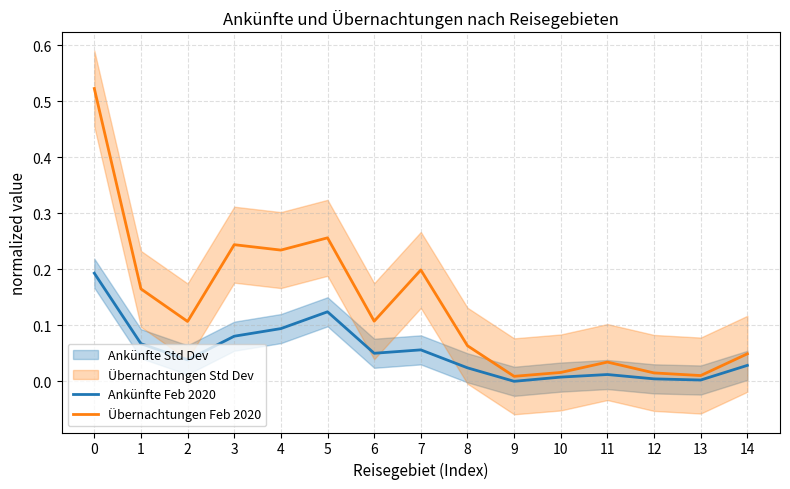

Is it true that Ankünfte Feb 2020 equals 0.0 at 10?

True